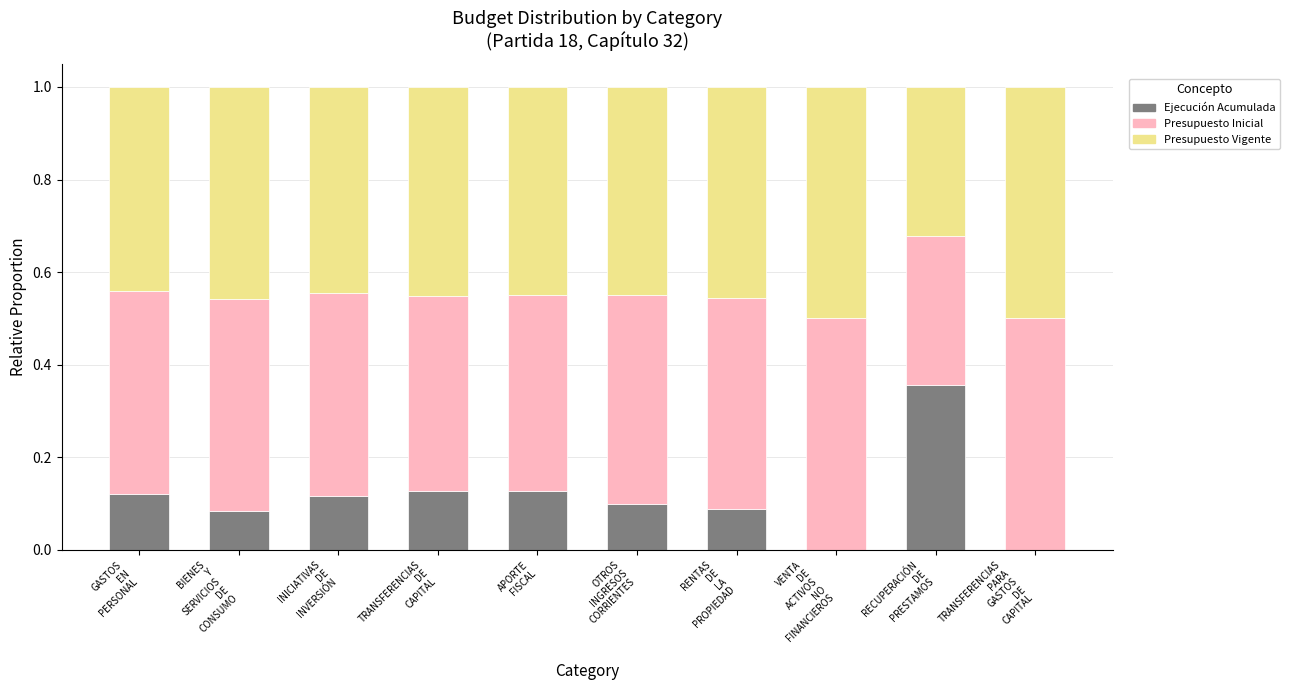

At which label is Presupuesto Inicial closest to 0?

RECUPERACIÓN
DE
PRESTAMOS